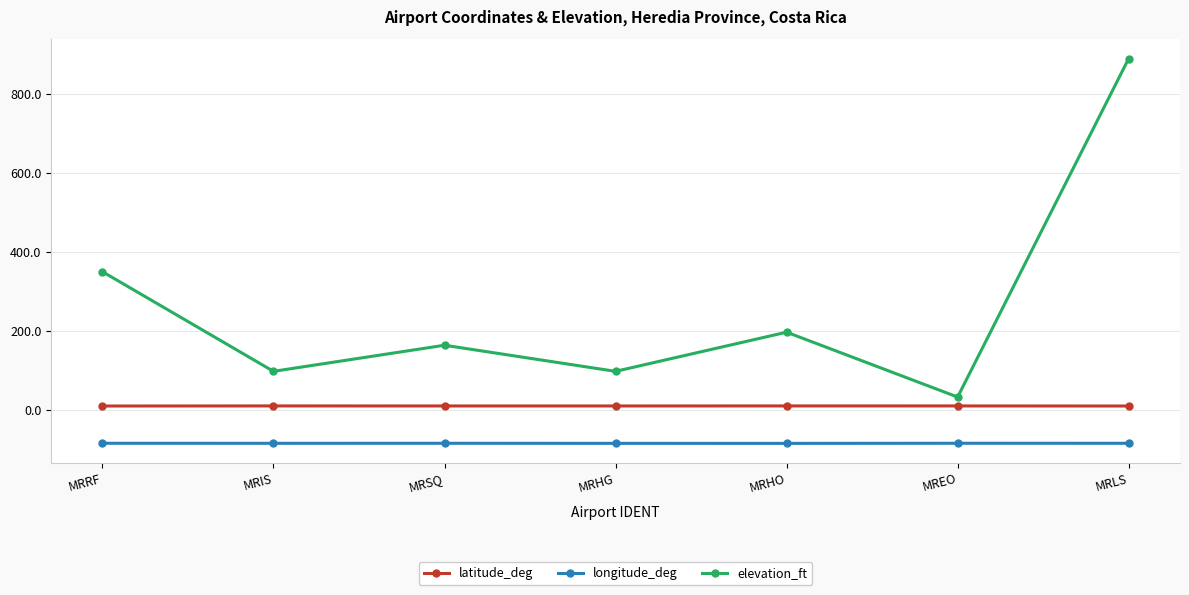

What is the lowest value of the latitude_deg series?

10.3